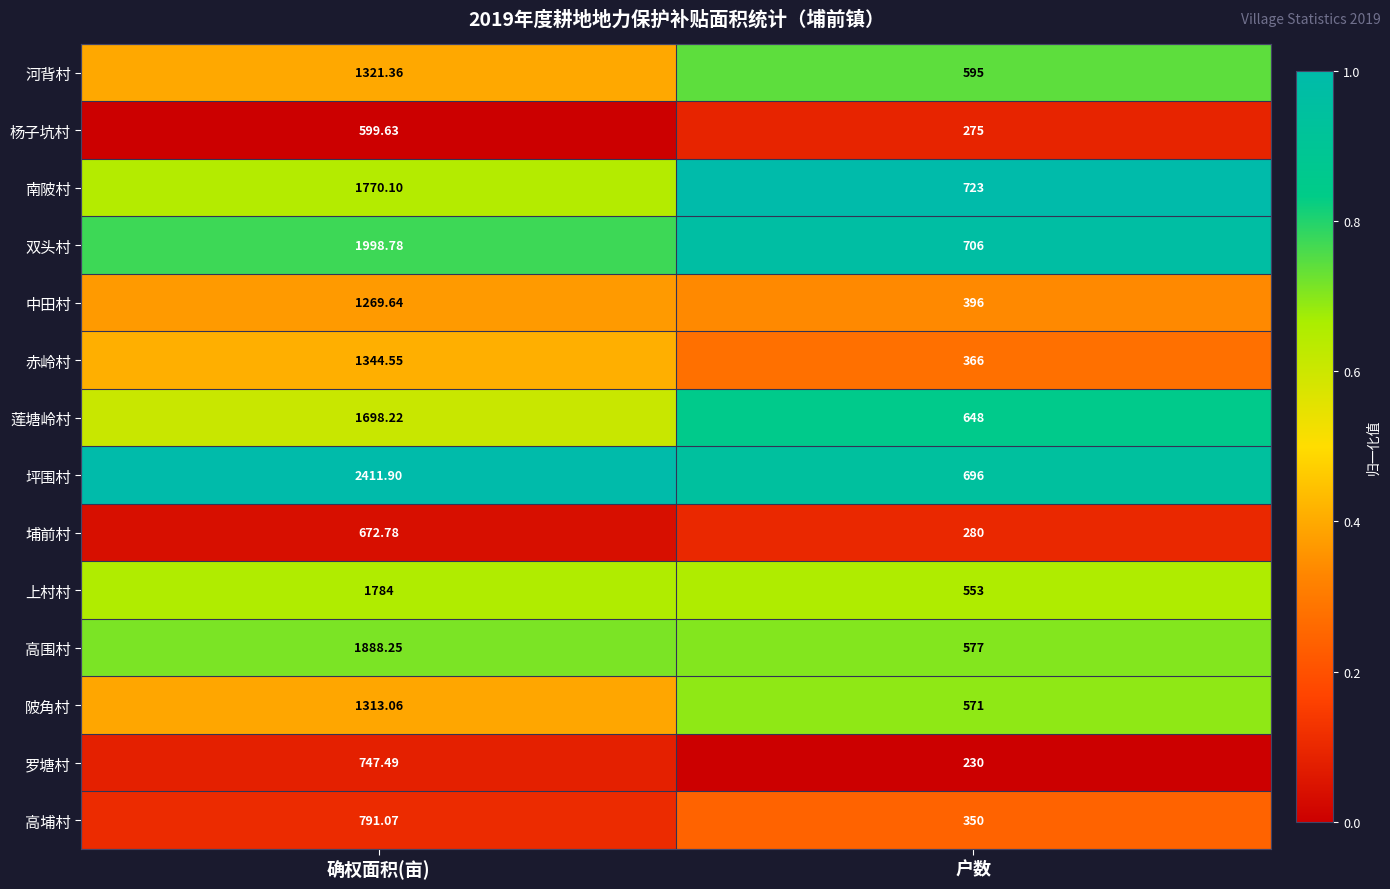

At which label is 高围村 closest to 1232?

户数